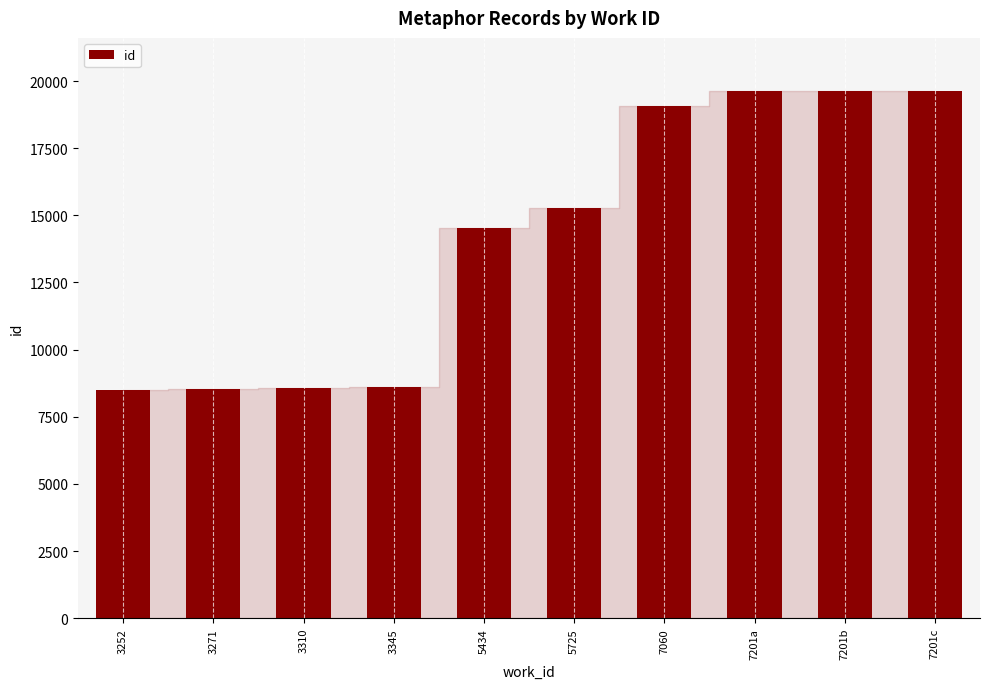

What is the smallest value displayed?

8507